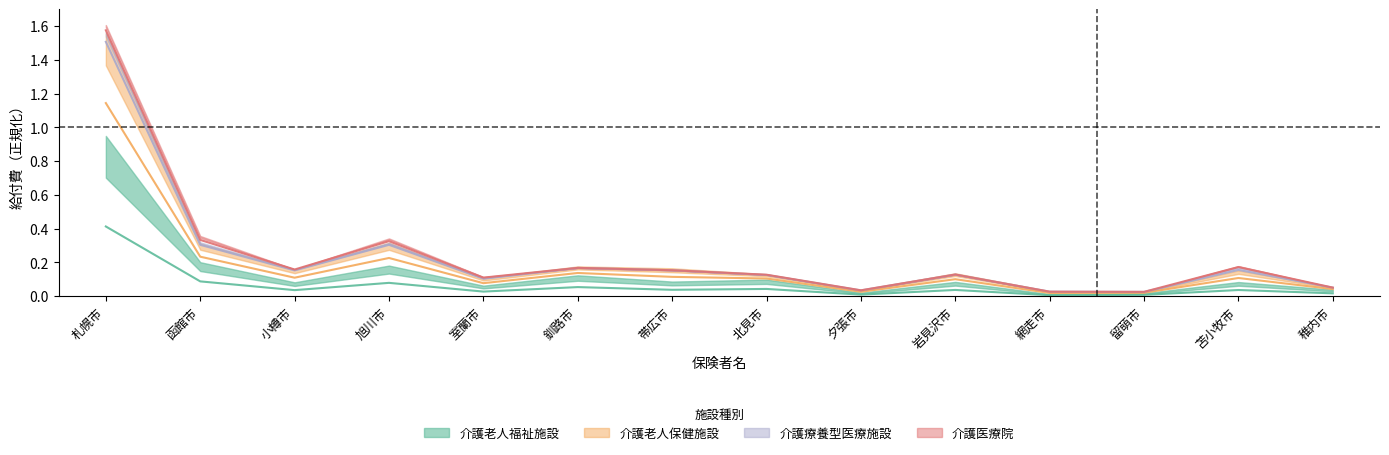

Read the 介護療養型医療施設 value at 室蘭市.

0.1